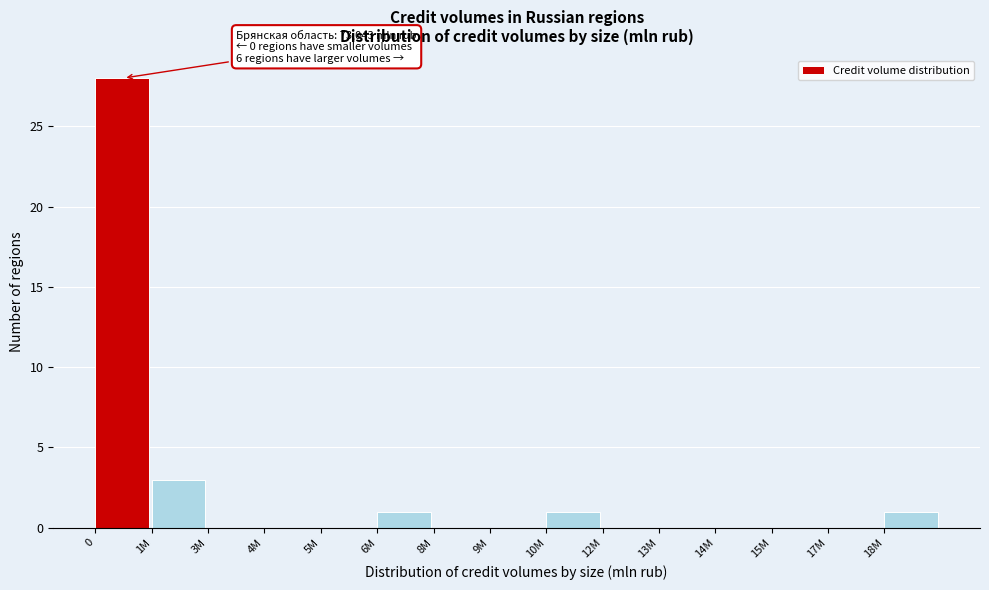

Reading left to right, transcribe all the data shown in this chart.

0=28	1M=3	3M=0	4M=0	5M=0	6M=1	8M=0	9M=0	10M=1	12M=0	13M=0	14M=0	15M=0	17M=0	18M=1